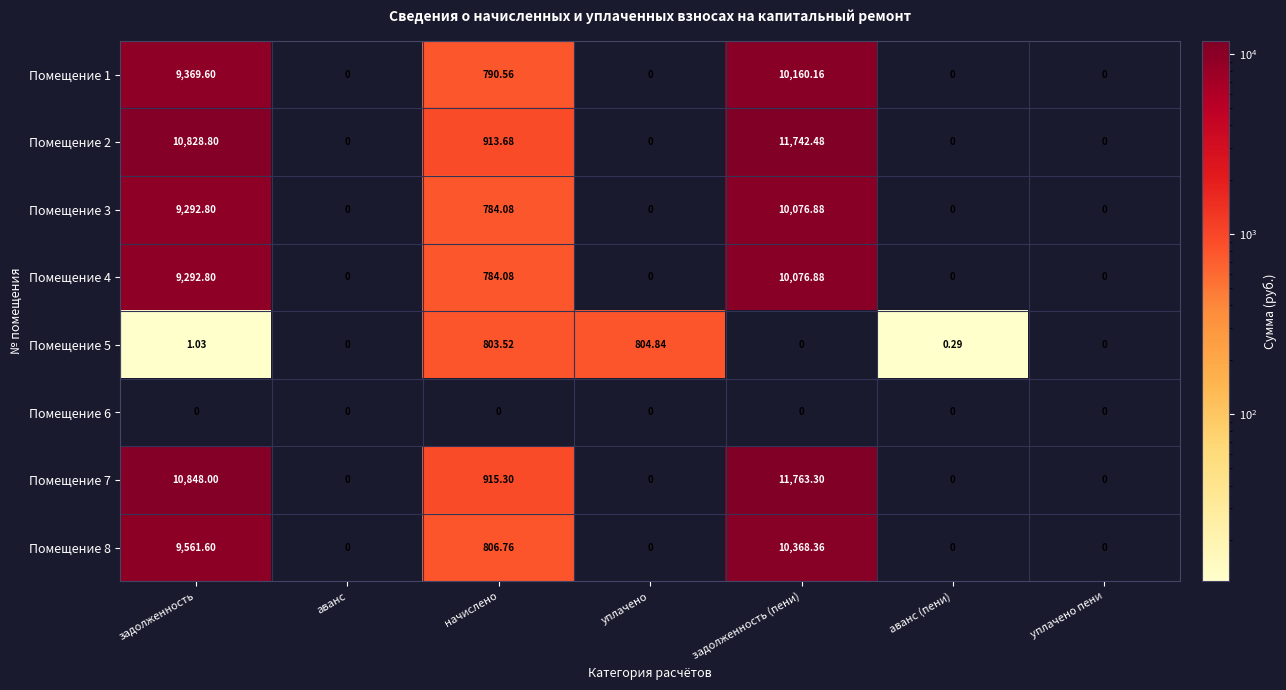

Is the value of Помещение 7 at задолженность (пени) greater than the value of Помещение 4 at аванс?

Yes